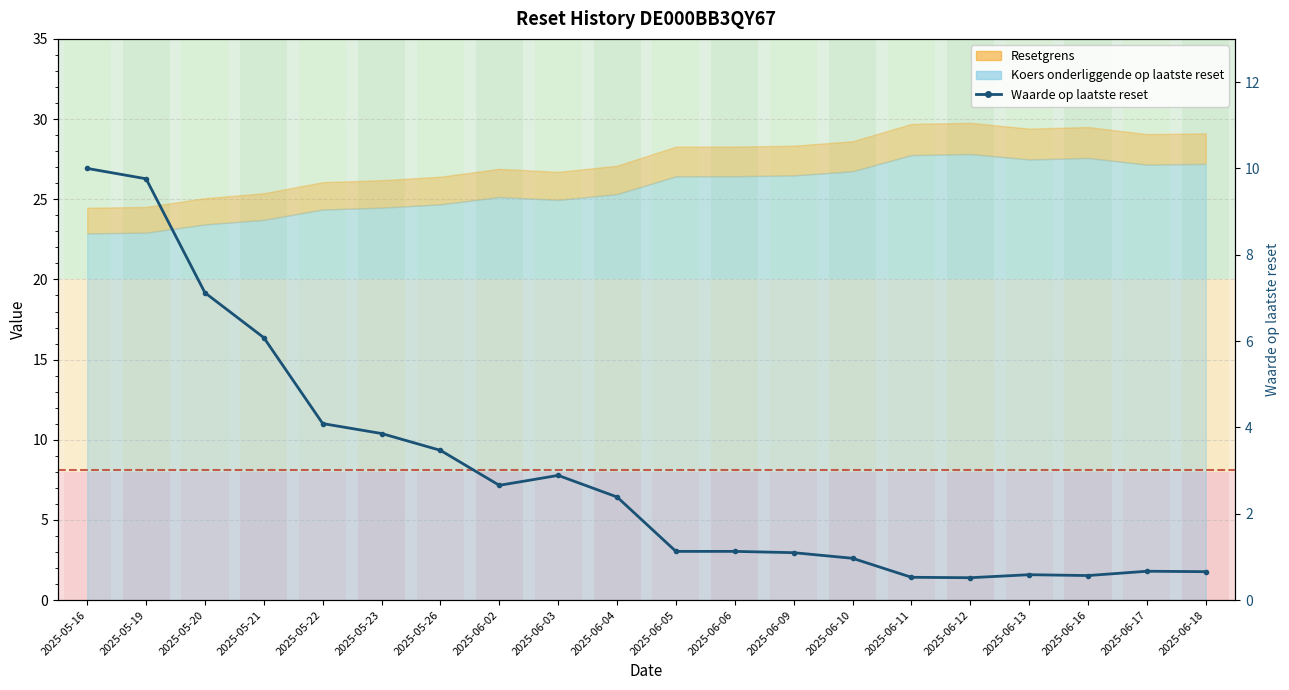

What is the smallest value displayed?

0.5